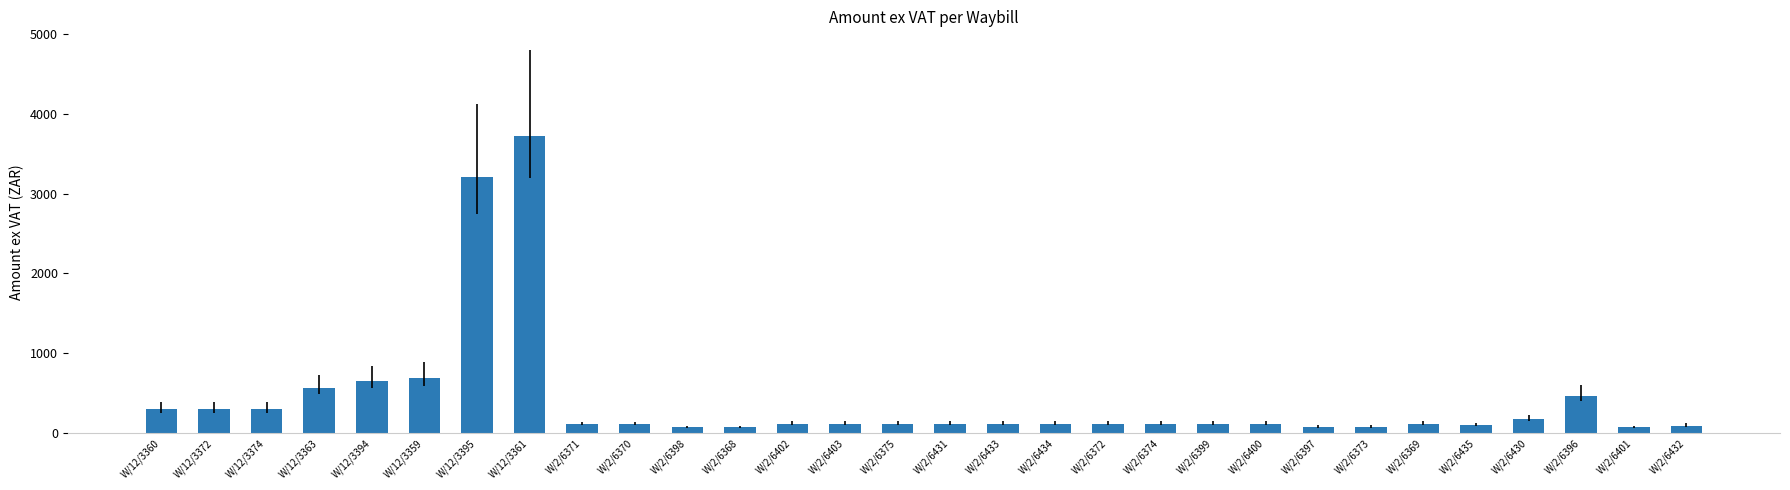

True or false: the data shows 94.1 at W/2/6432.

True